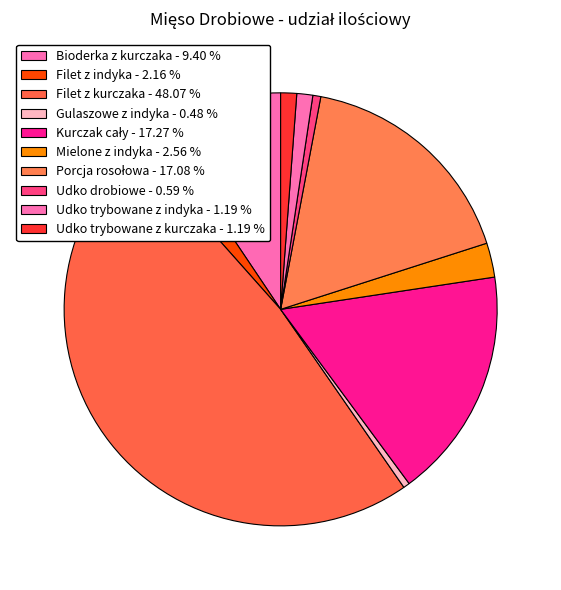

True or false: Udko drobiowe accounts for 11% of the total.

False